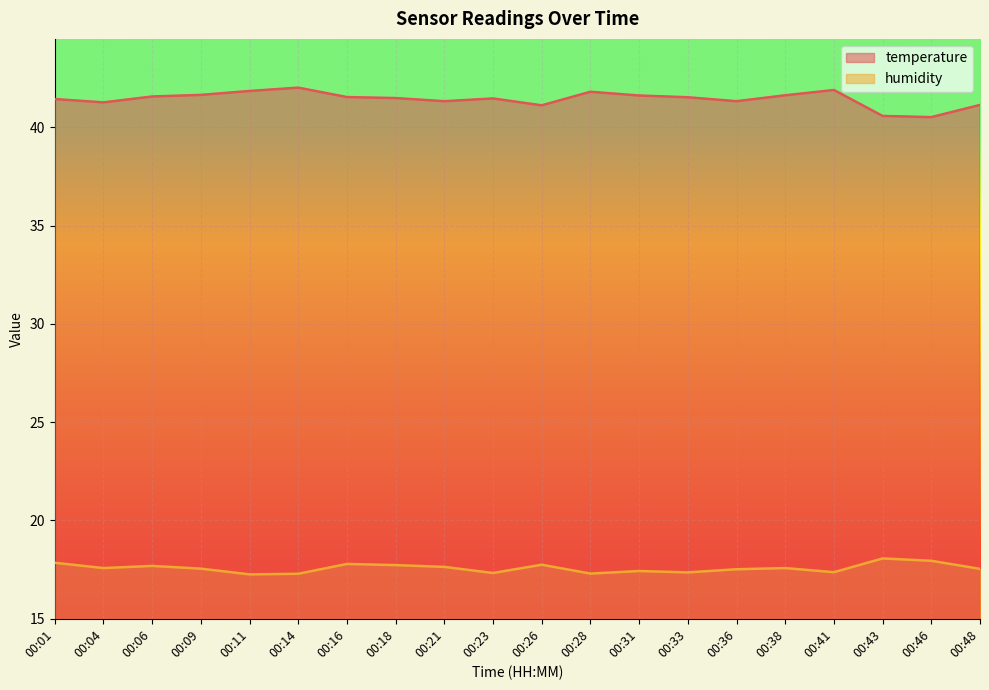

Rank the series at 00:46 from lowest to highest value.

humidity, temperature